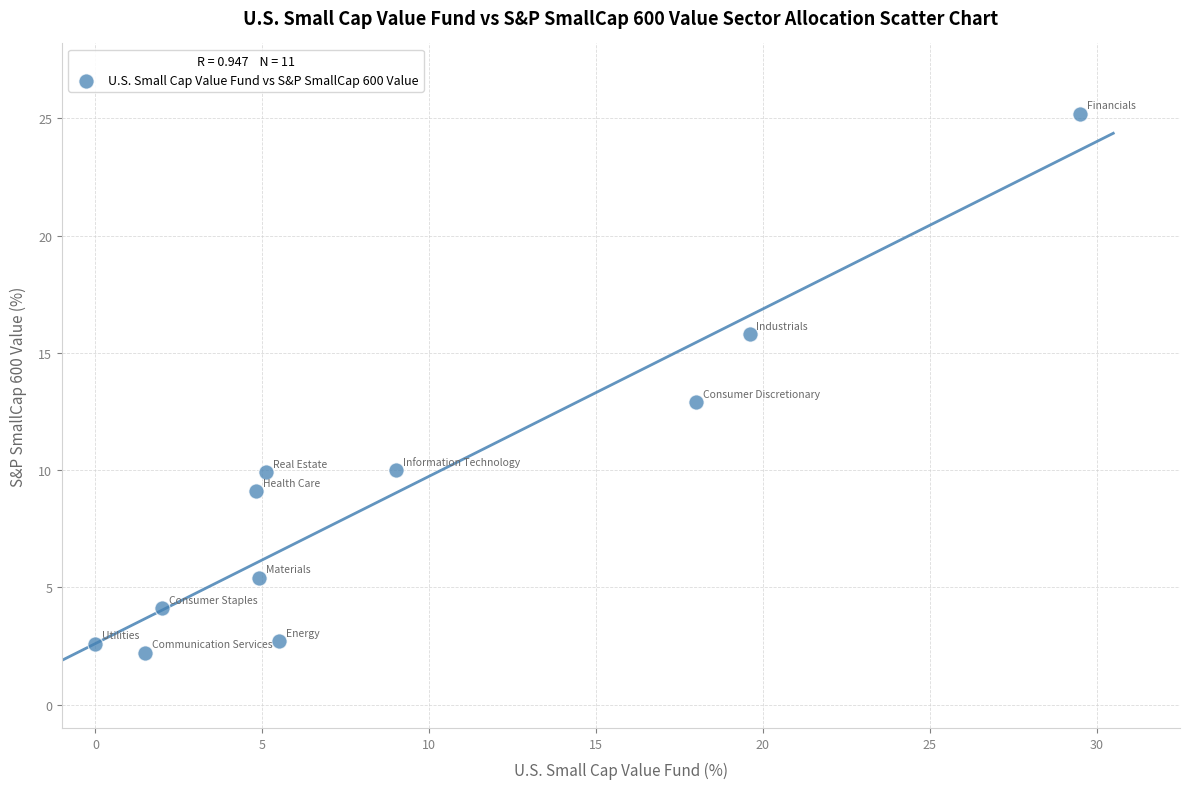

What is the range of Y values (max minus min)?

23.0